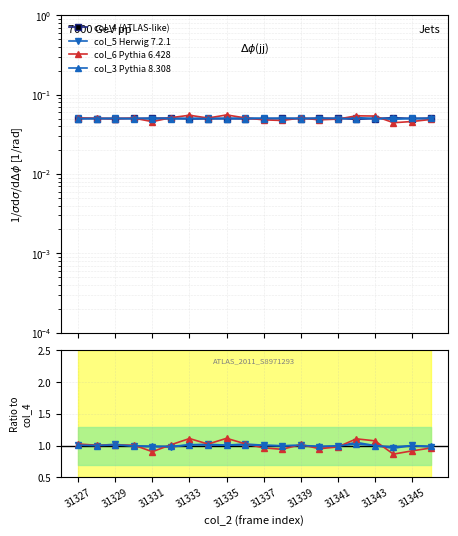

What is the maximum value shown in the chart?

0.1